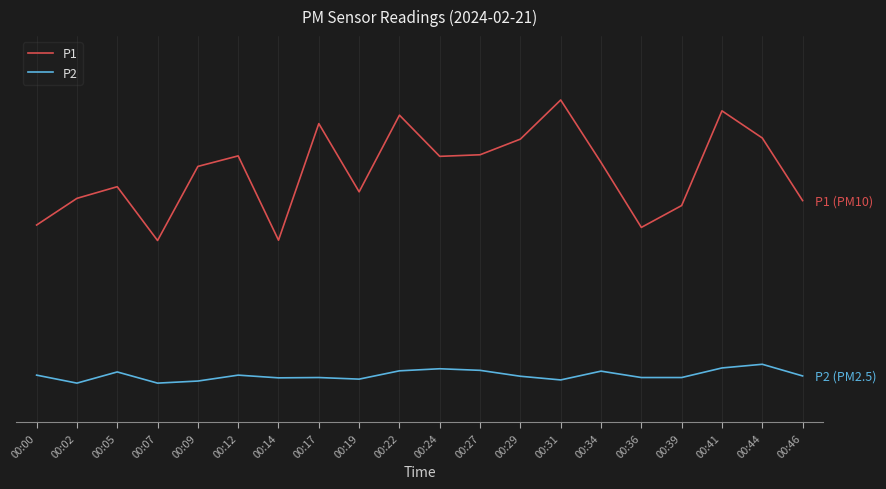

At which category does the chart reach its peak across all series?

00:31